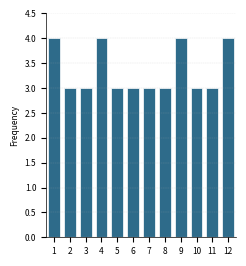

Reading right to left, list all the values displayed in this chart.

4	3	3	4	3	3	3	3	4	3	3	4